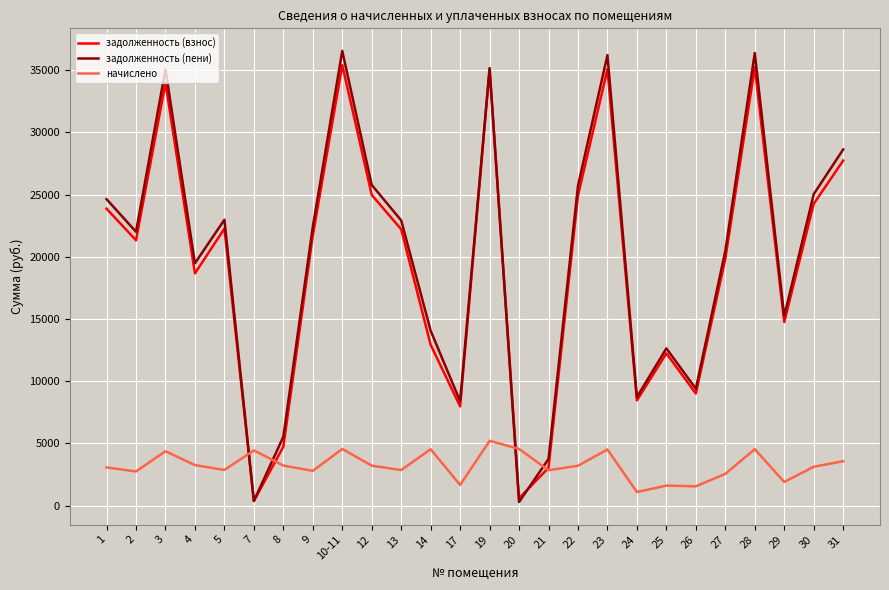

The задолженность (взнос) series shows 7974.0 at 17. True or false?

True